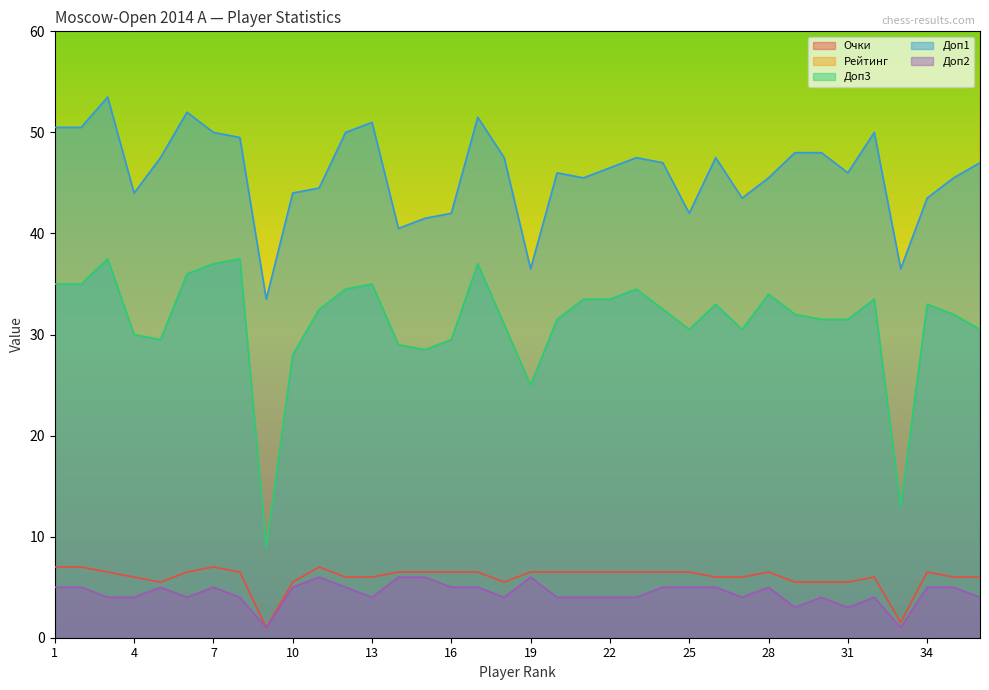

True or false: Доп1 has a value of 44.0 at 10.

True